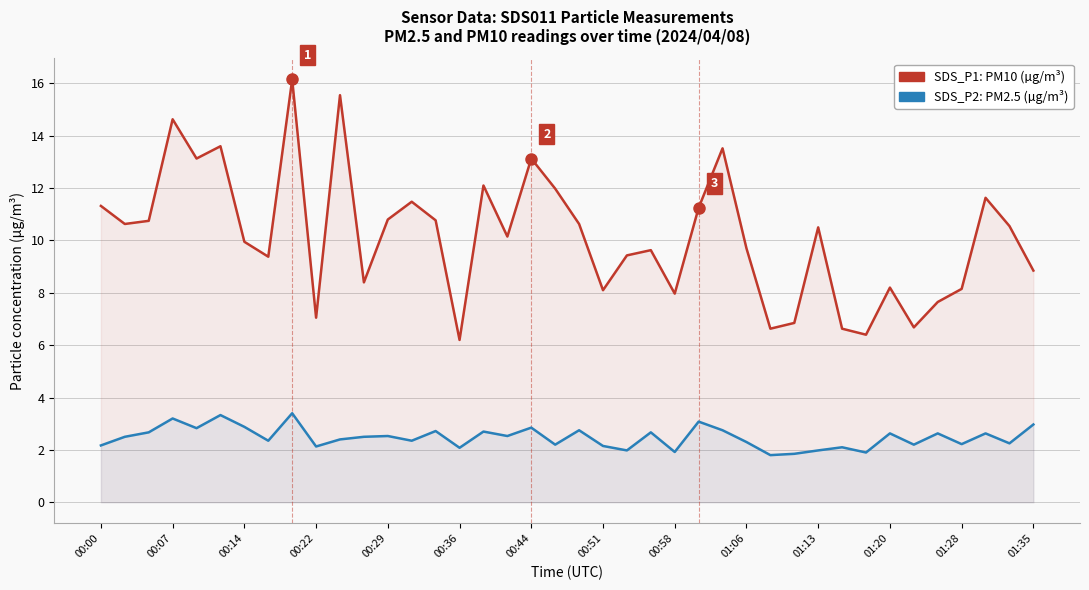

Rank the series at 00:07 from highest to lowest value.

SDS_P1: PM10 (µg/m³), SDS_P2: PM2.5 (µg/m³)